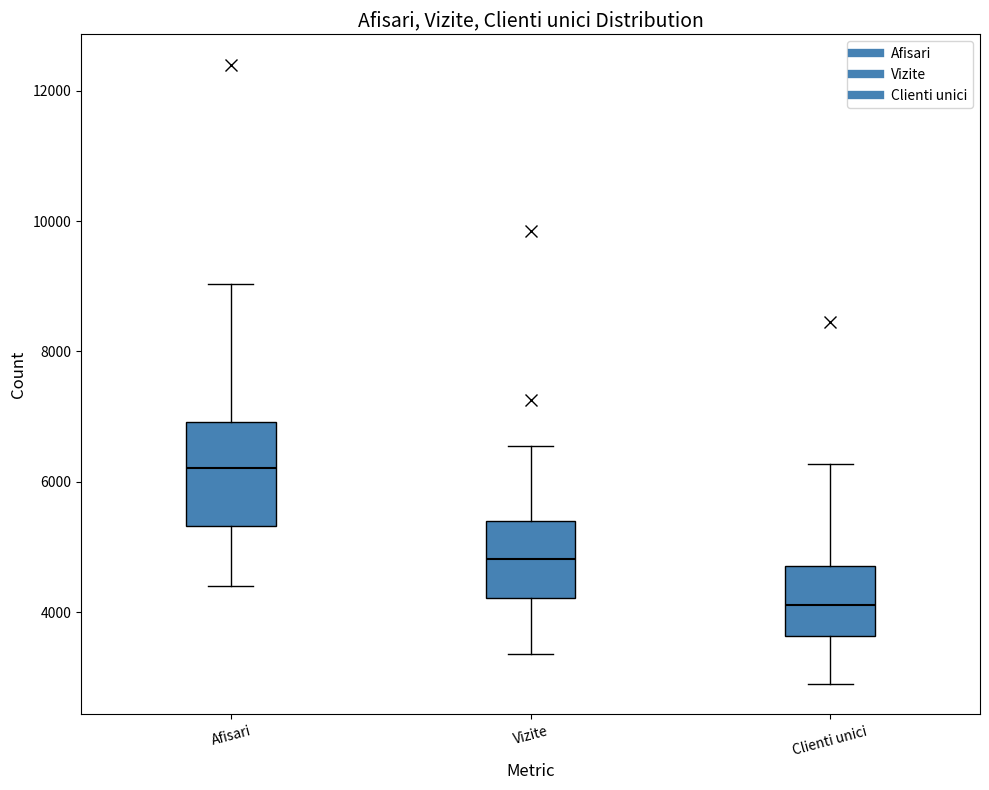

Where does the lower whisker of the box for Afisari end on the y-axis? The values are not printed on the chart, so give them approximately, as read against the axis.

4400